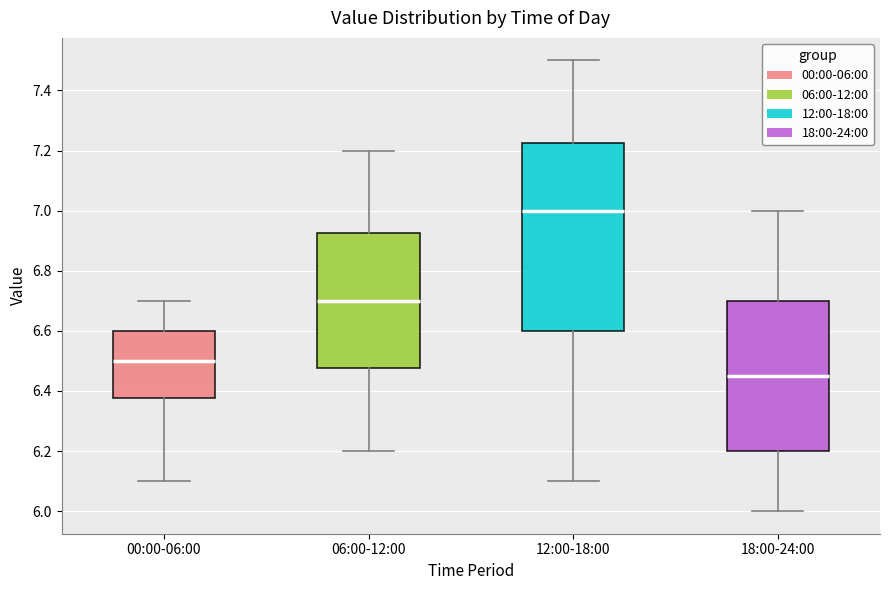

Comparing the boxes themselves (not the whiskers), which one is the tallest?

12:00-18:00